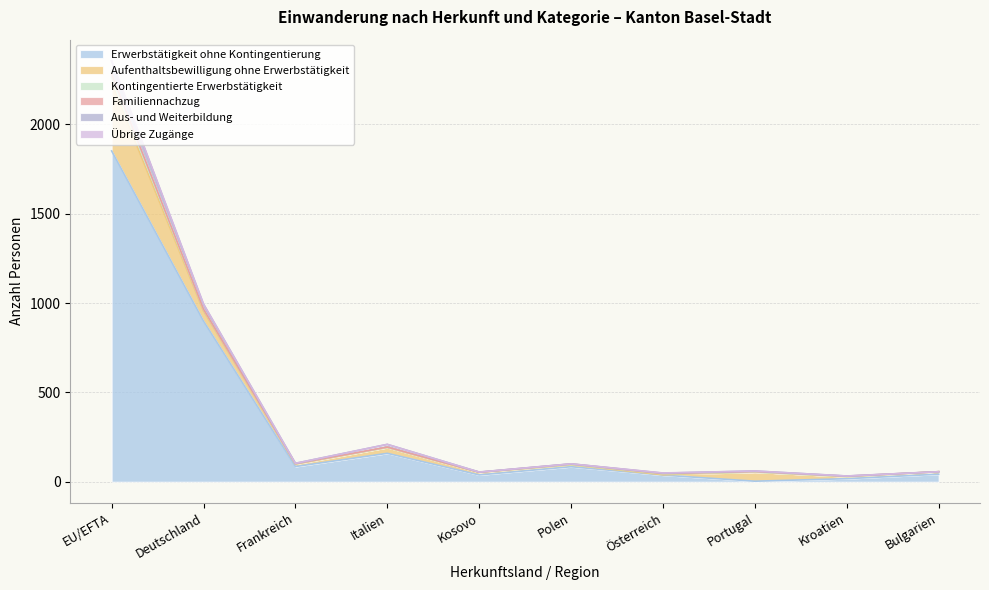

Which series changed the most between Italien and Portugal?

Erwerbstätigkeit ohne Kontingentierung